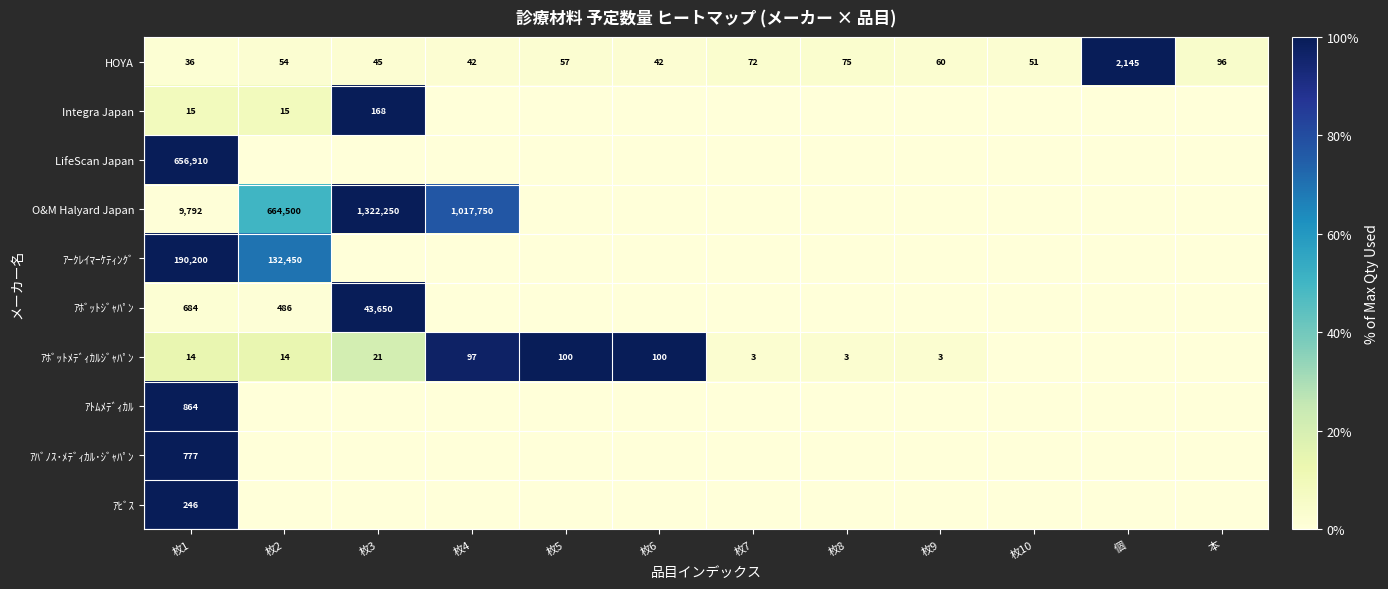

At which label is HOYA closest to 1090?

本